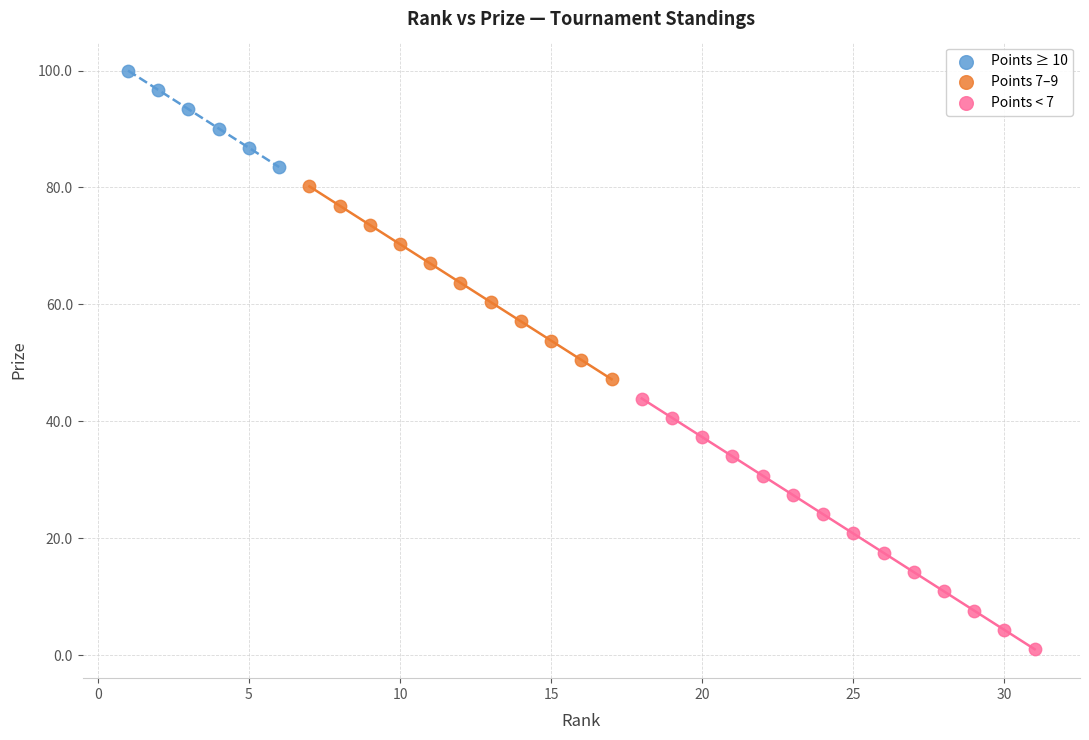

Which series contains the lowest Y value?

Points < 7